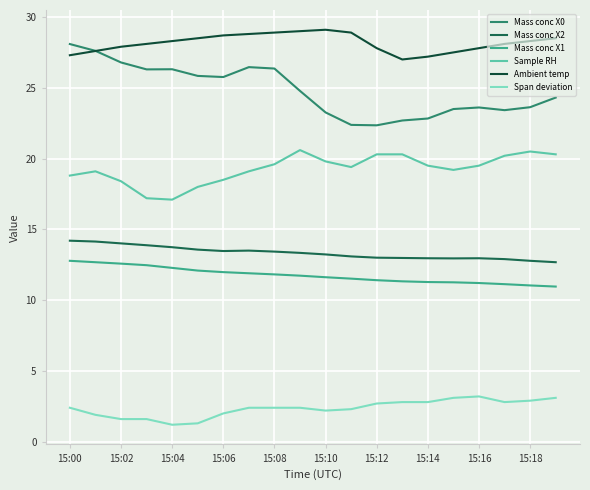

True or false: Ambient temp and Span deviation intersect in this chart.

False